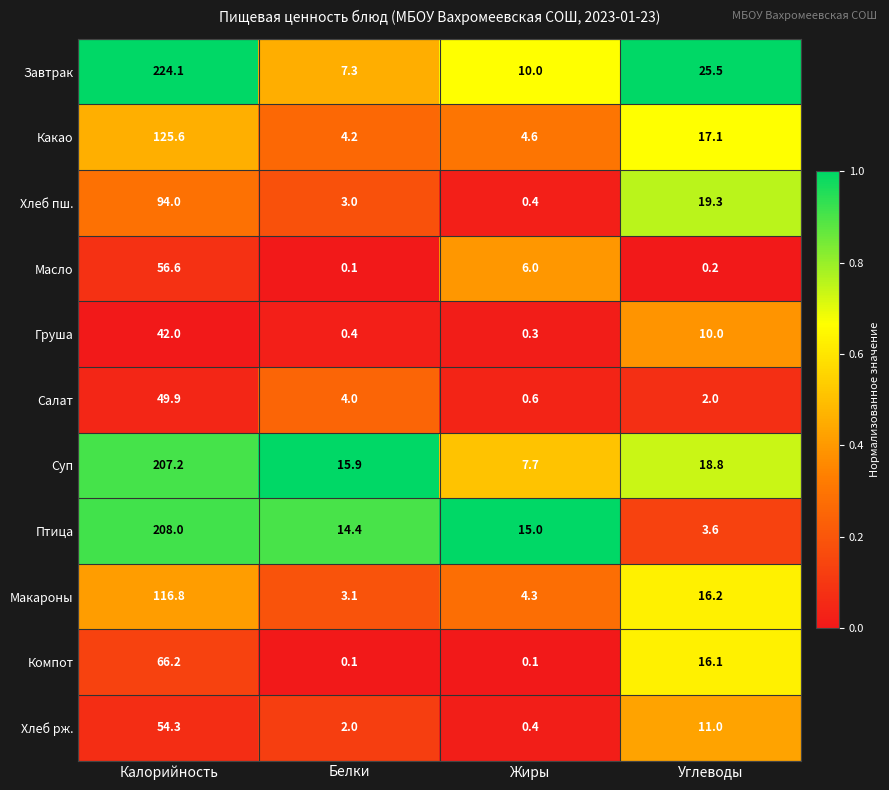

Which series has the largest total across all categories?

Завтрак